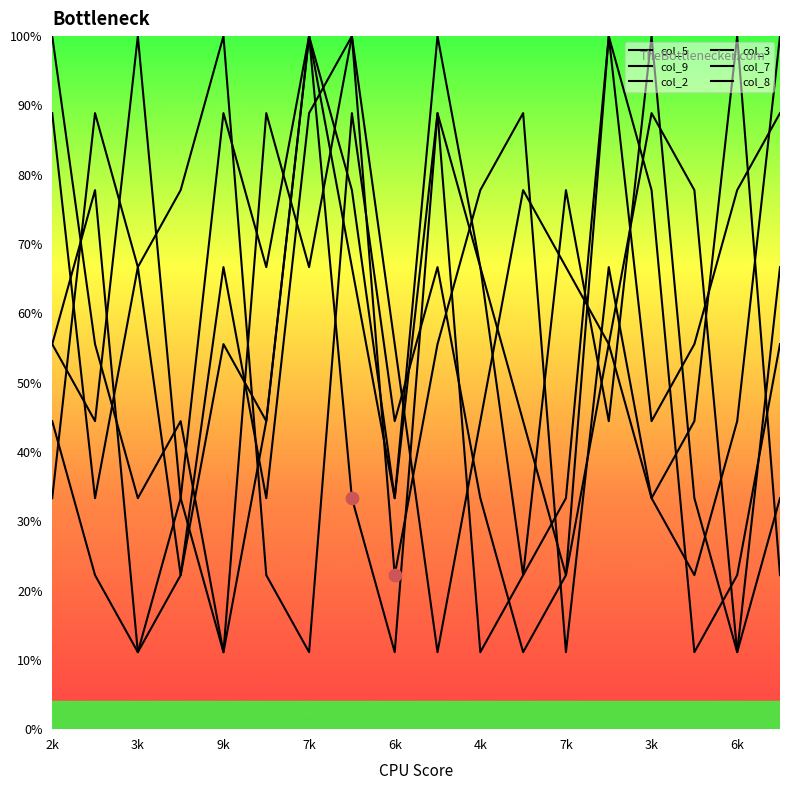

Does the chart have visible grid lines?

No